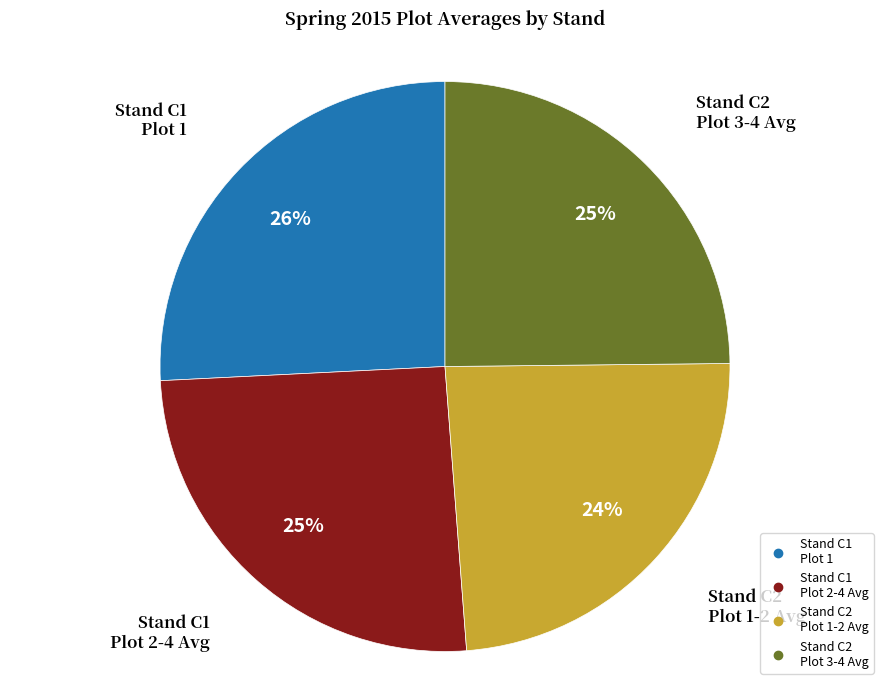

To the nearest percent, what is the average slice percentage?

25%